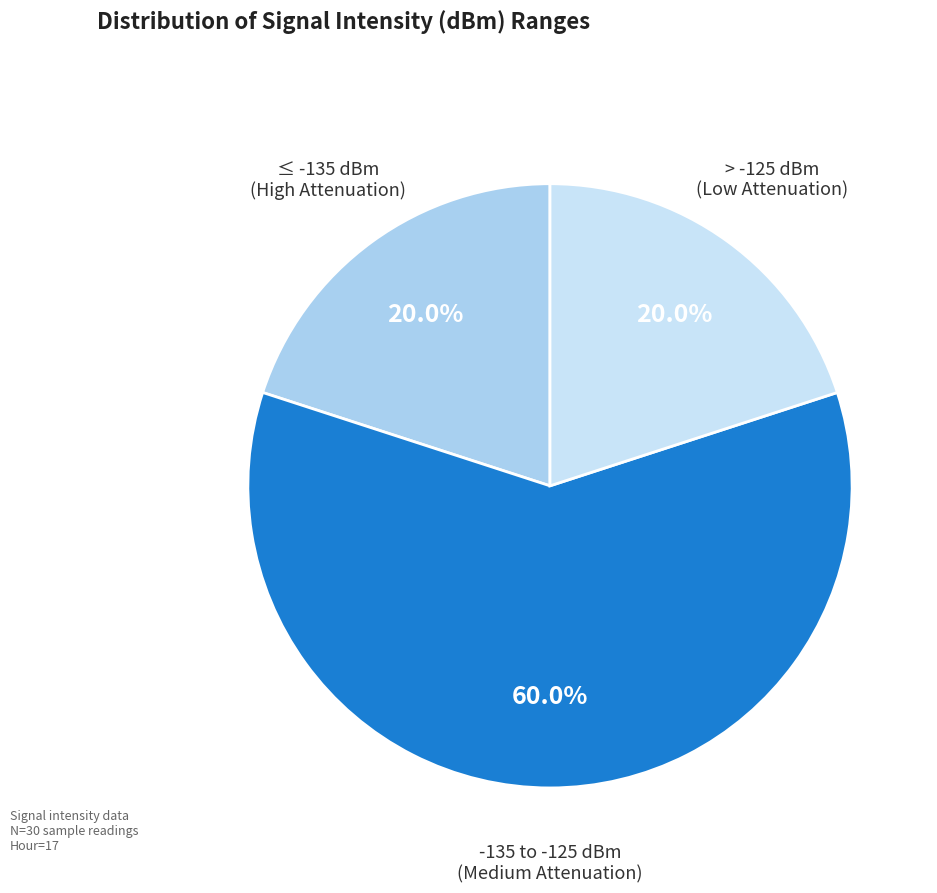

Approximately how many times larger is the value at -135 to -125 dBm (Medium Attenuation) compared to > -125 dBm (Low Attenuation)?

3.0